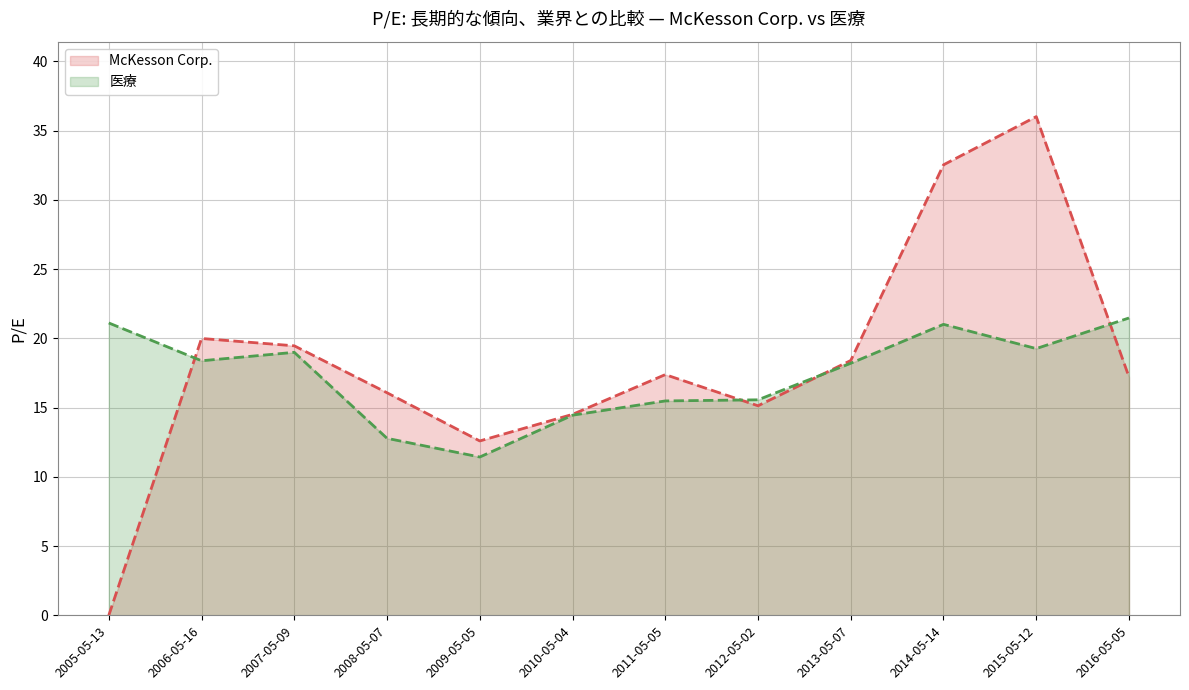

List the series in order of their peak value, lowest first.

医療, McKesson Corp.